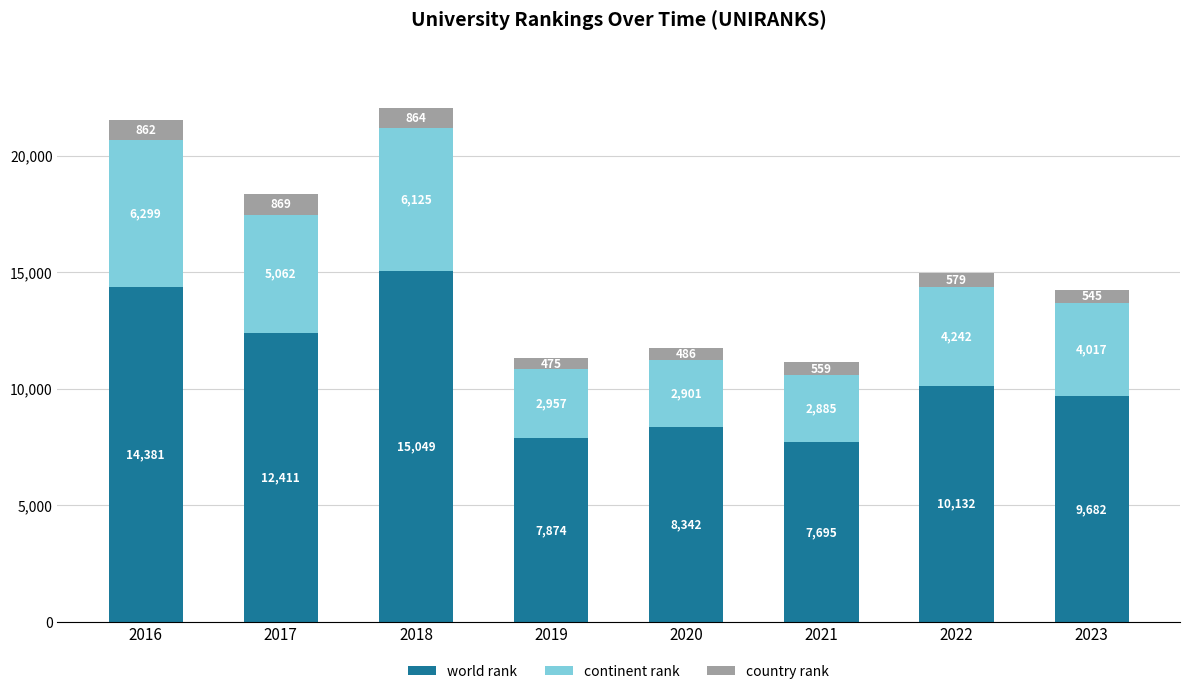

Rank the categories by world rank value from lowest to highest.

2021, 2019, 2020, 2023, 2022, 2017, 2016, 2018